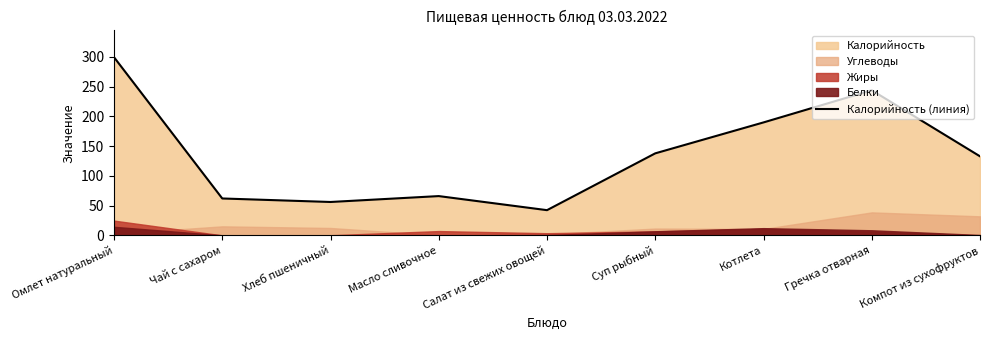

What is the minimum value for Калорийность (линия)?

42.4